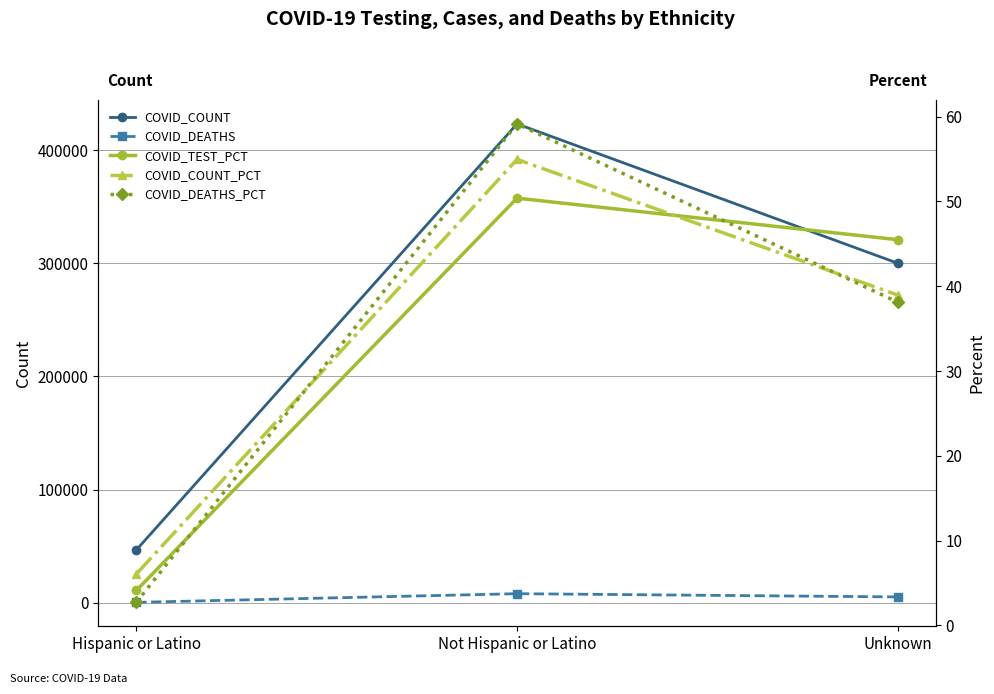

At which label does COVID_COUNT first exceed 300052?

Not Hispanic or Latino